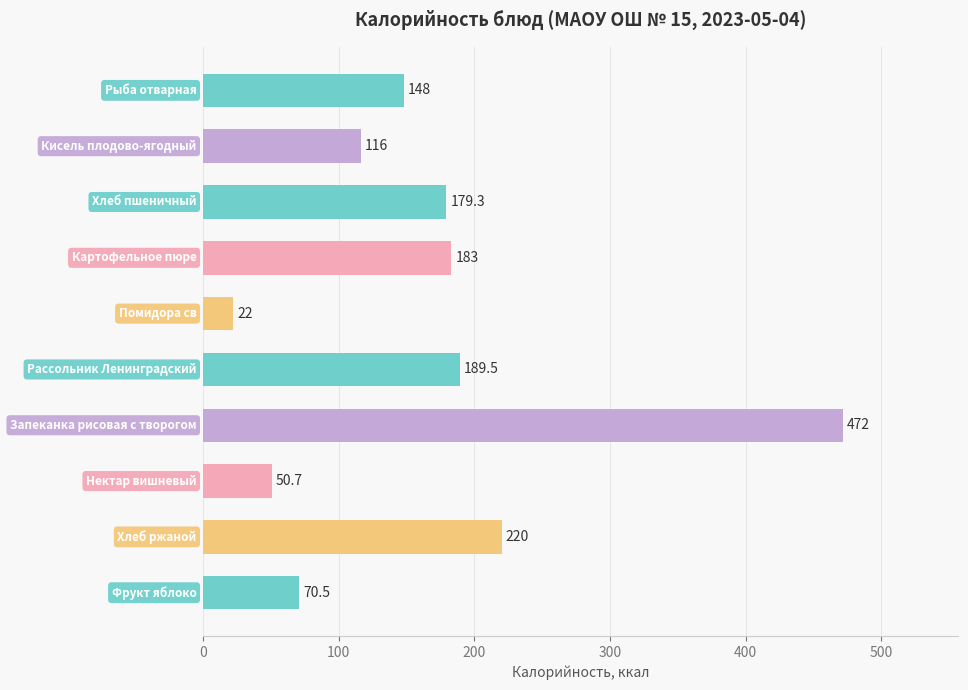

What is the greatest value displayed?

472.0